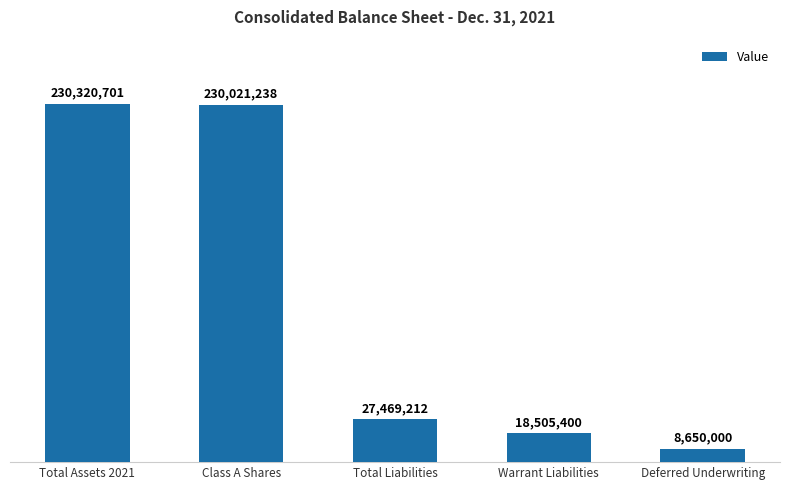

What position from the left is Total Liabilities?

3